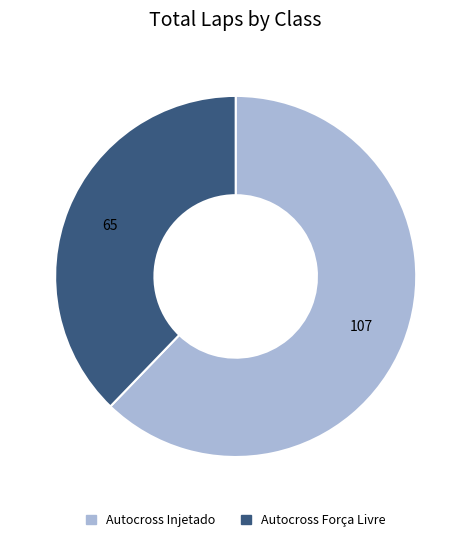

What is the smallest slice in the pie chart?

Autocross Força Livre